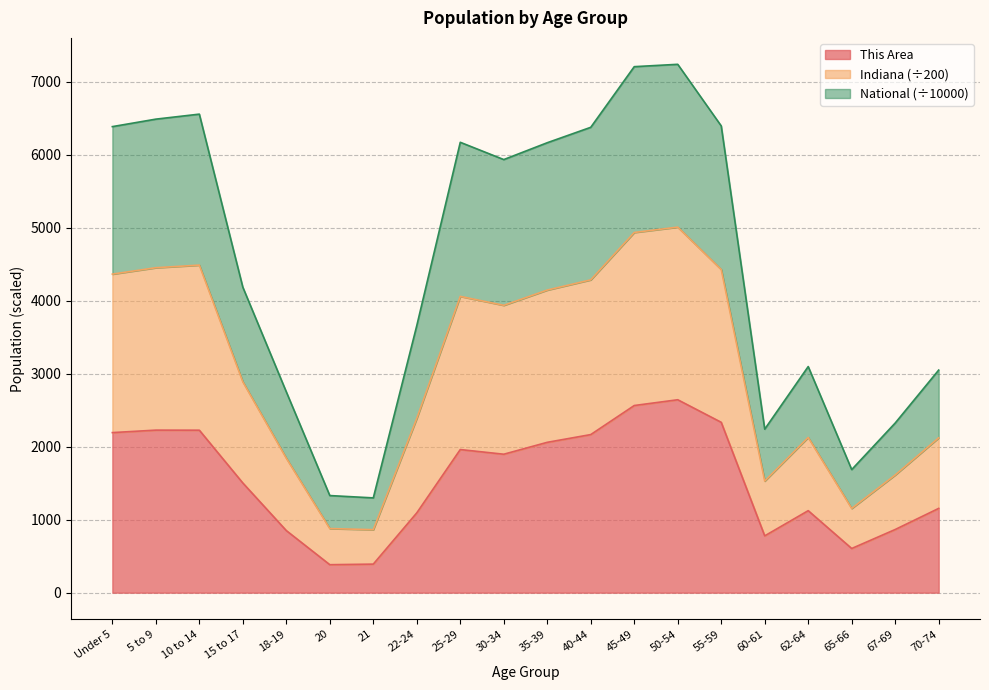

At how many categories does at least one series exceed 5288?

10